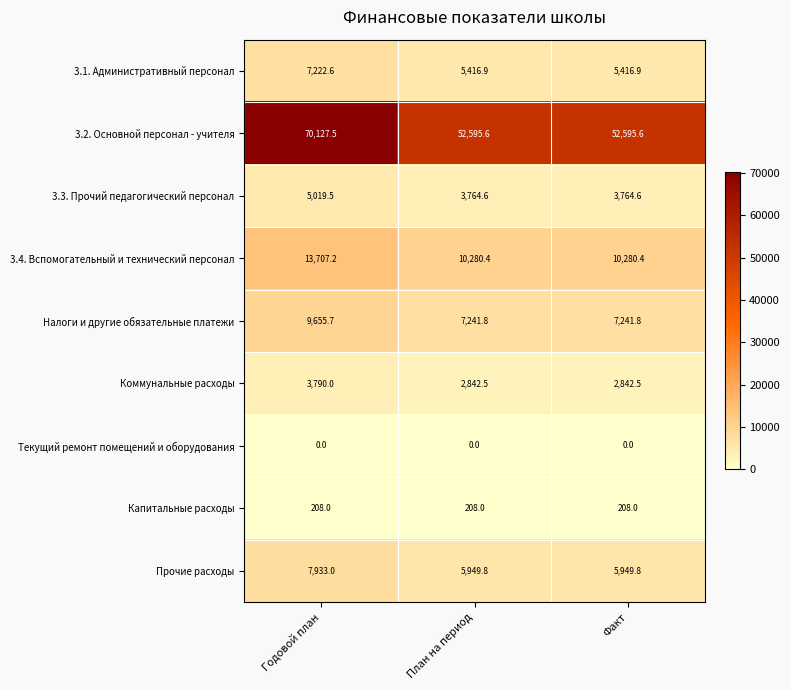

Which series changed the most between Годовой план and План на период?

3.2. Основной персонал - учителя